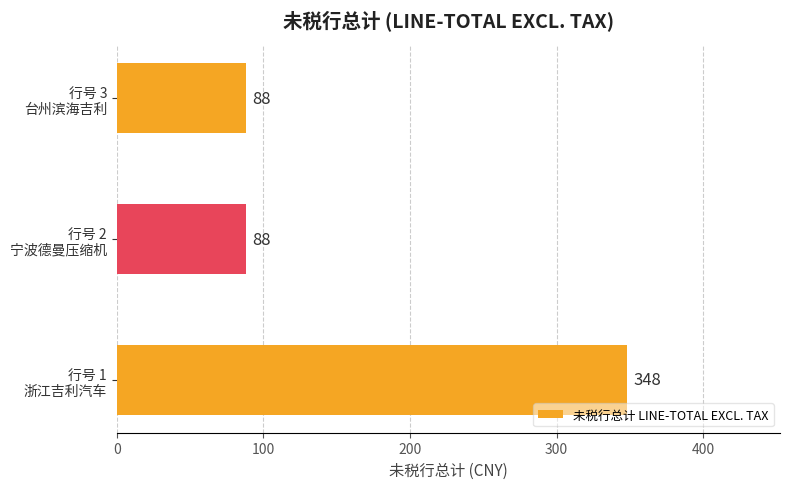

What is the minimum value shown in the chart?

88